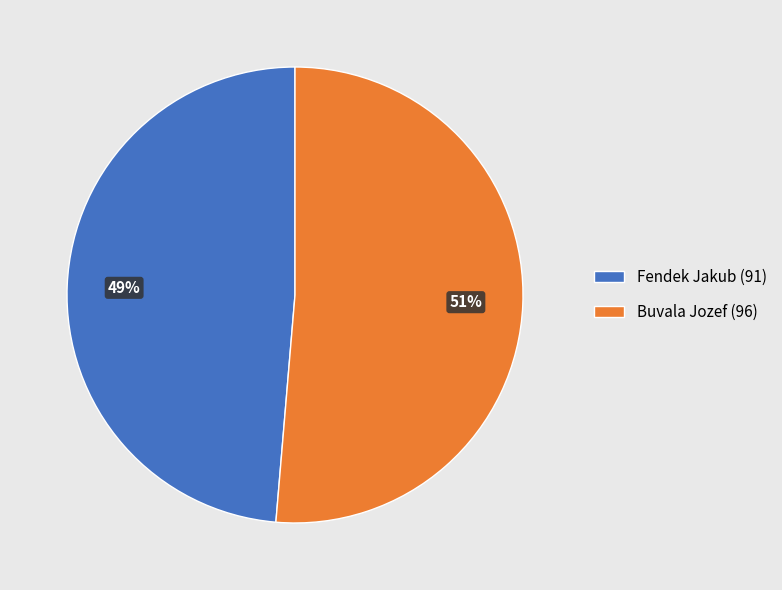

True or false: Fendek Jakub (91) accounts for 40% of the total.

False